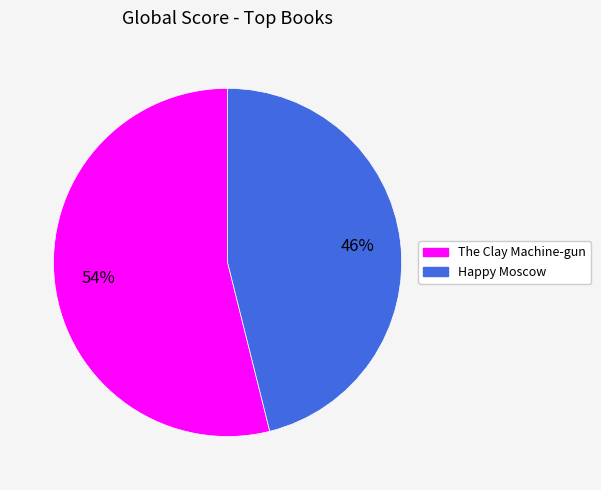

Which slice is the smallest?

Happy Moscow